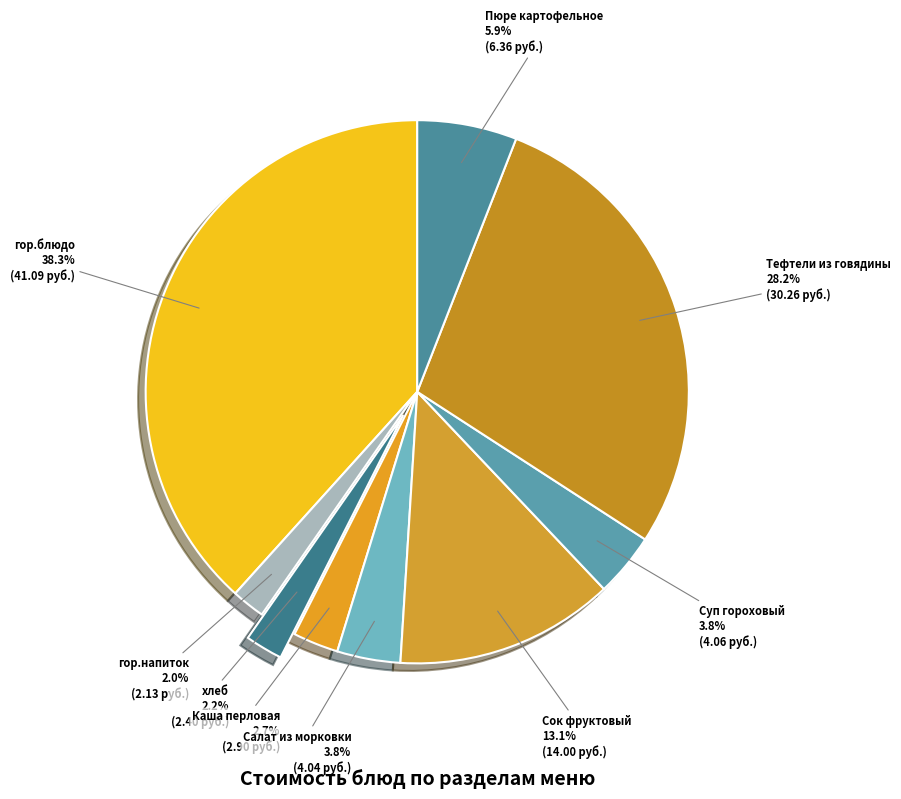

What portion of the pie excludes гор.напиток?

98.0%